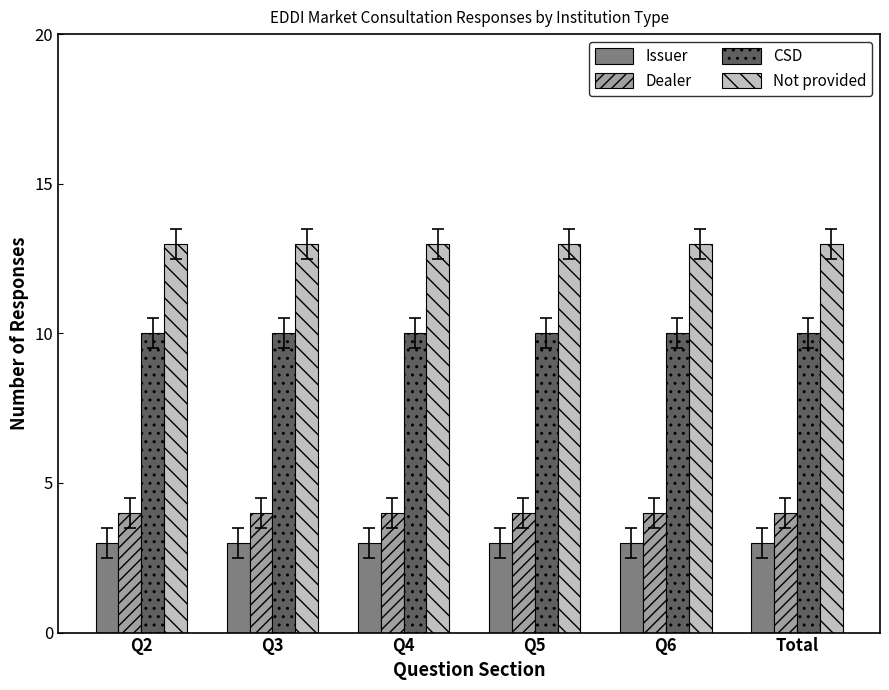

Which series has the largest total across all categories?

Not provided